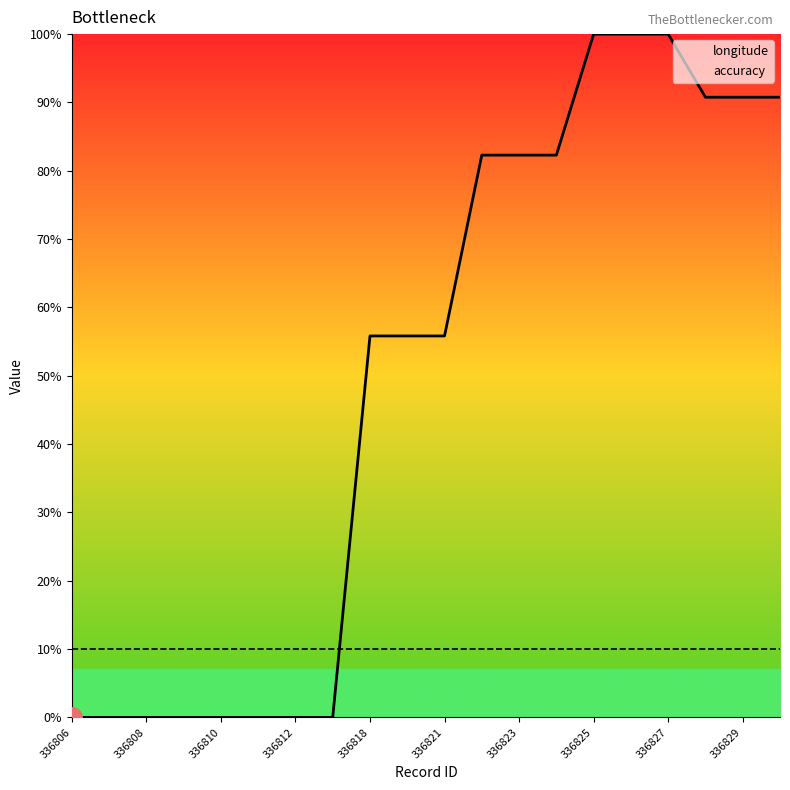

Read the accuracy value at 336821.

10.0